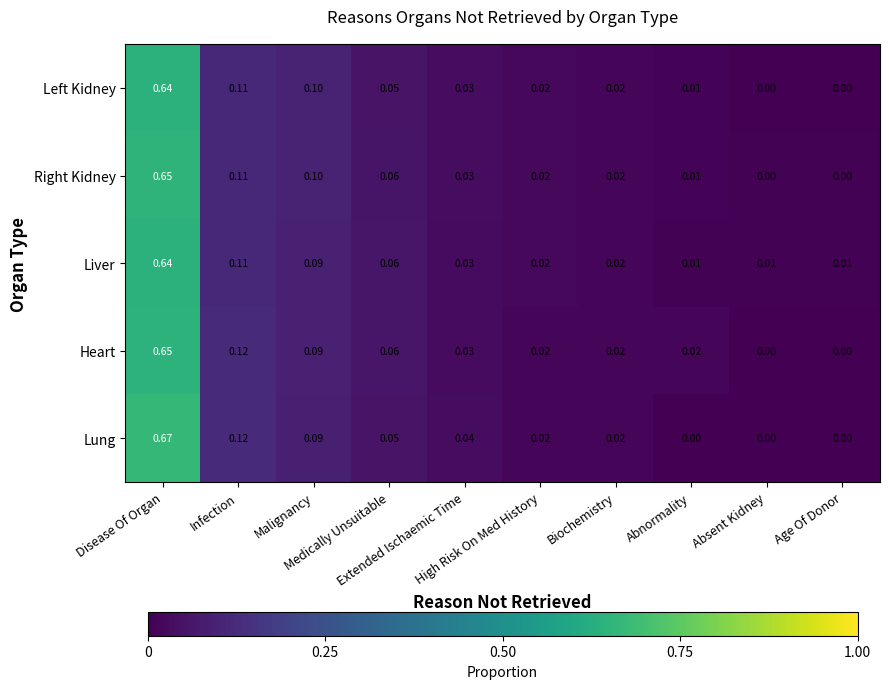

Which series has the largest range (max minus min)?

Lung